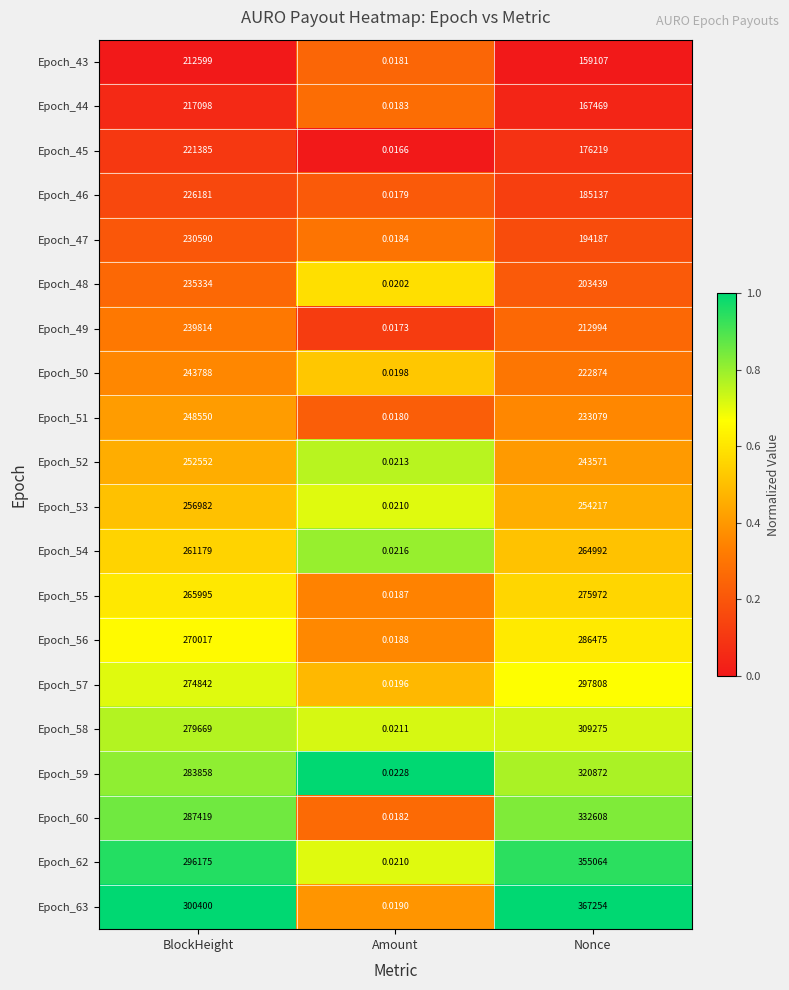

List the labels in order of Epoch_43 value, smallest first.

Amount, Nonce, BlockHeight